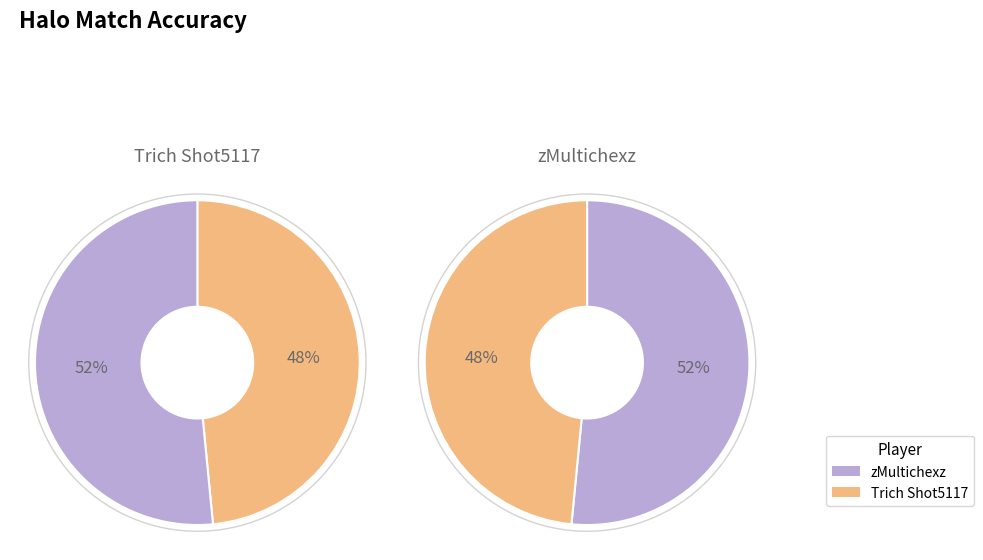

To the nearest percent, what is the average slice percentage?

50%